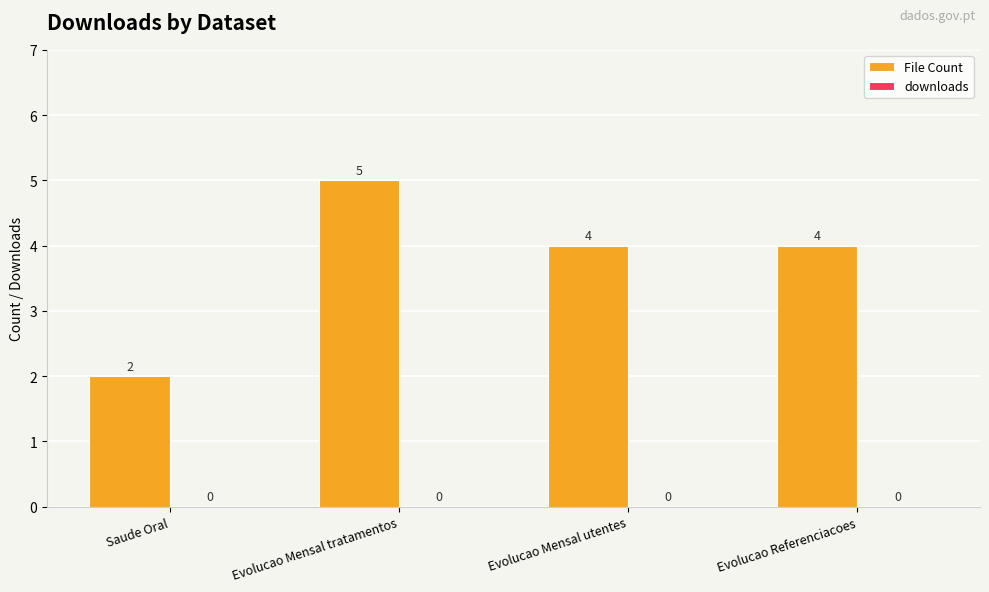

Between Evolucao Referenciacoes and Evolucao Mensal tratamentos, which is larger?

Evolucao Mensal tratamentos